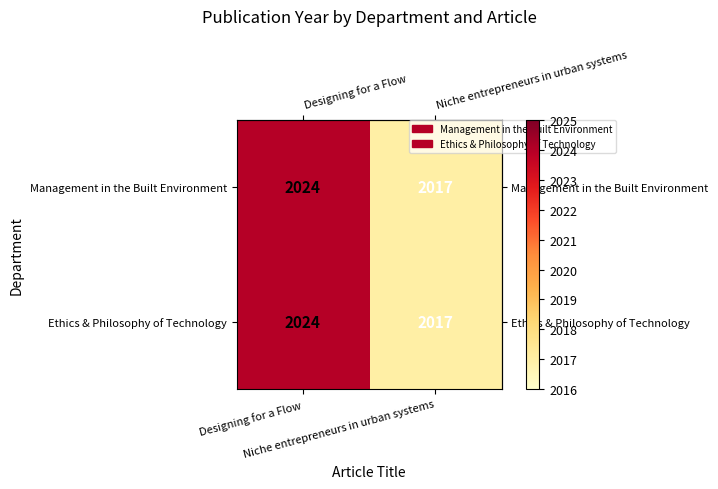

What is the difference between the maximum and minimum values in the Ethics & Philosophy of Technology series?

7